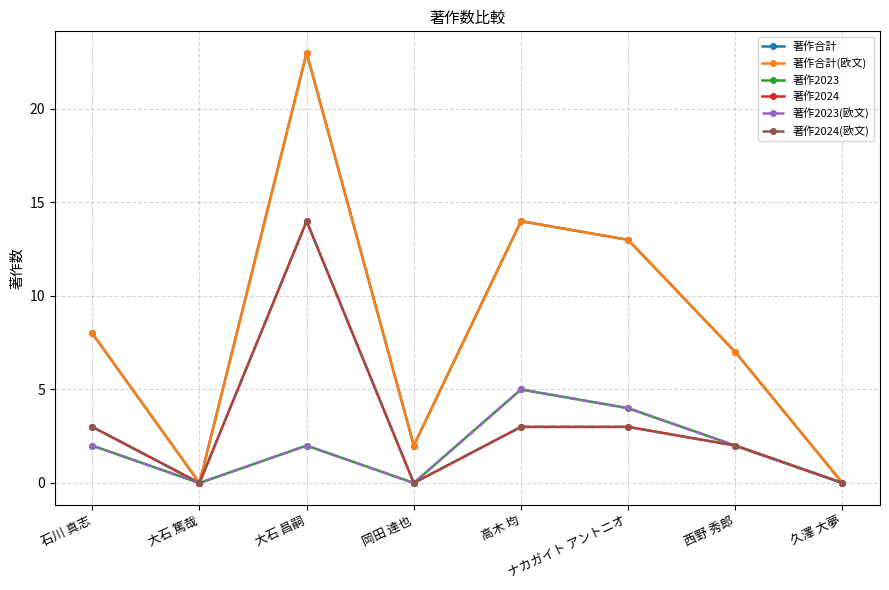

What position from the right is 大石 篤哉?

7